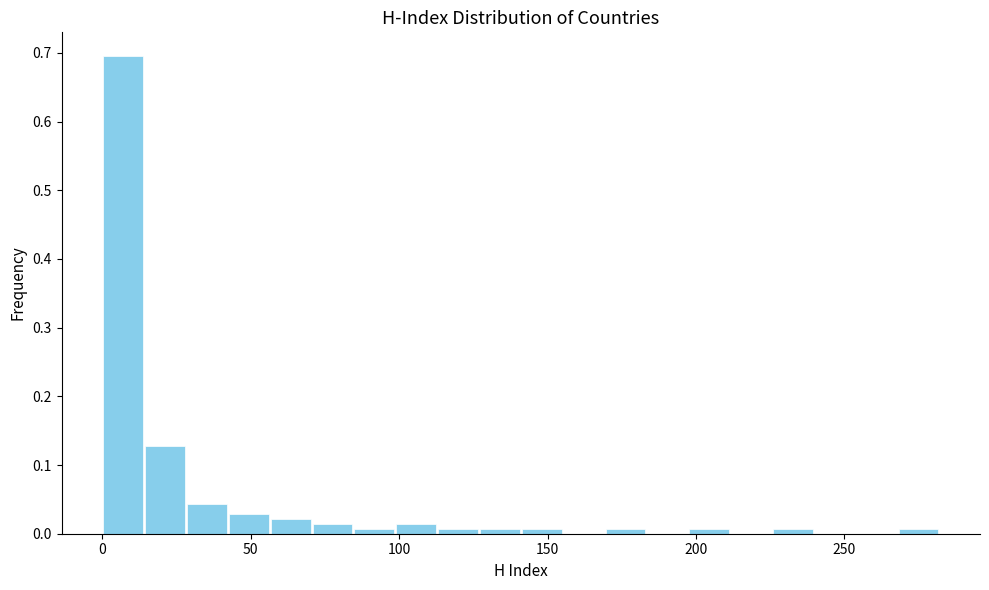

Around what value on the x-axis is the tallest bar? Give the approximate position of its centre, as read against the axis.

5